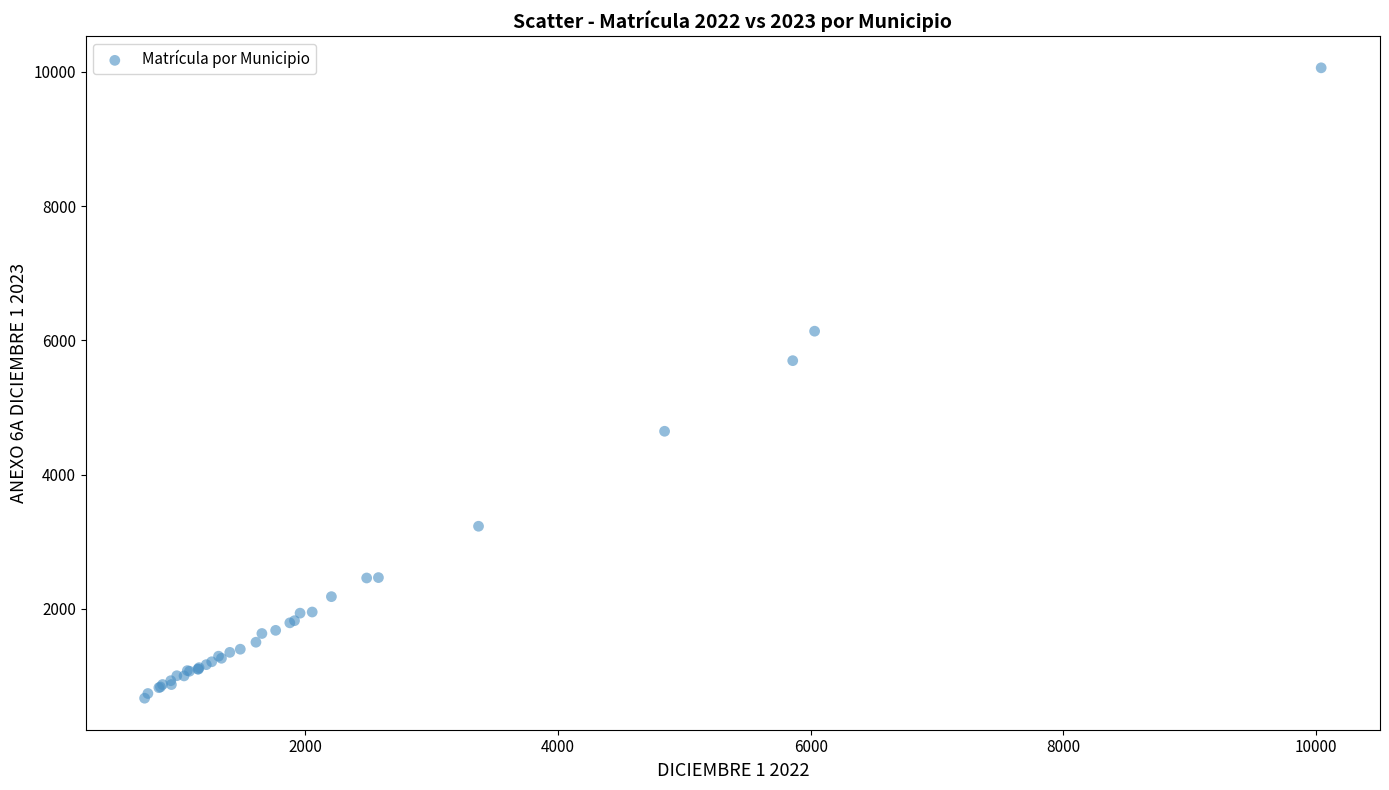

What Y value in the scatter plot is closest to 5364?

5697